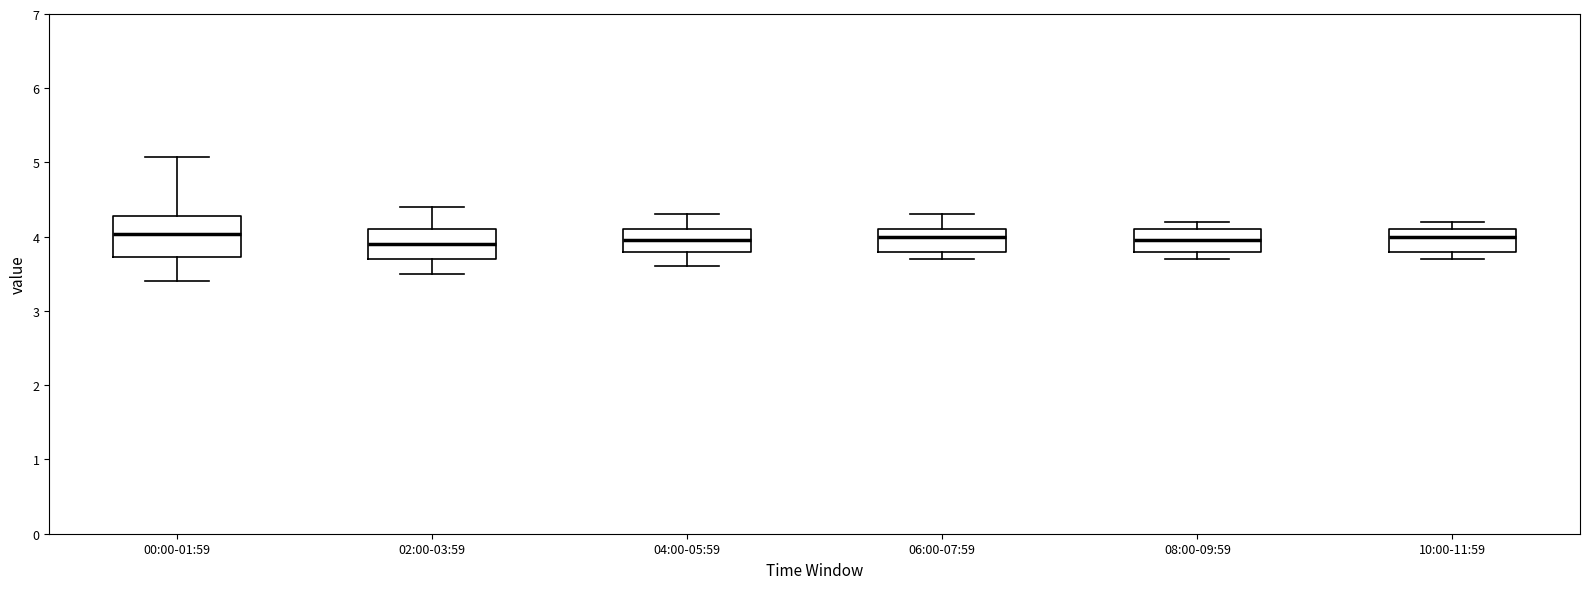

Which box is the tallest, from its lower edge to its upper edge?

00:00-01:59